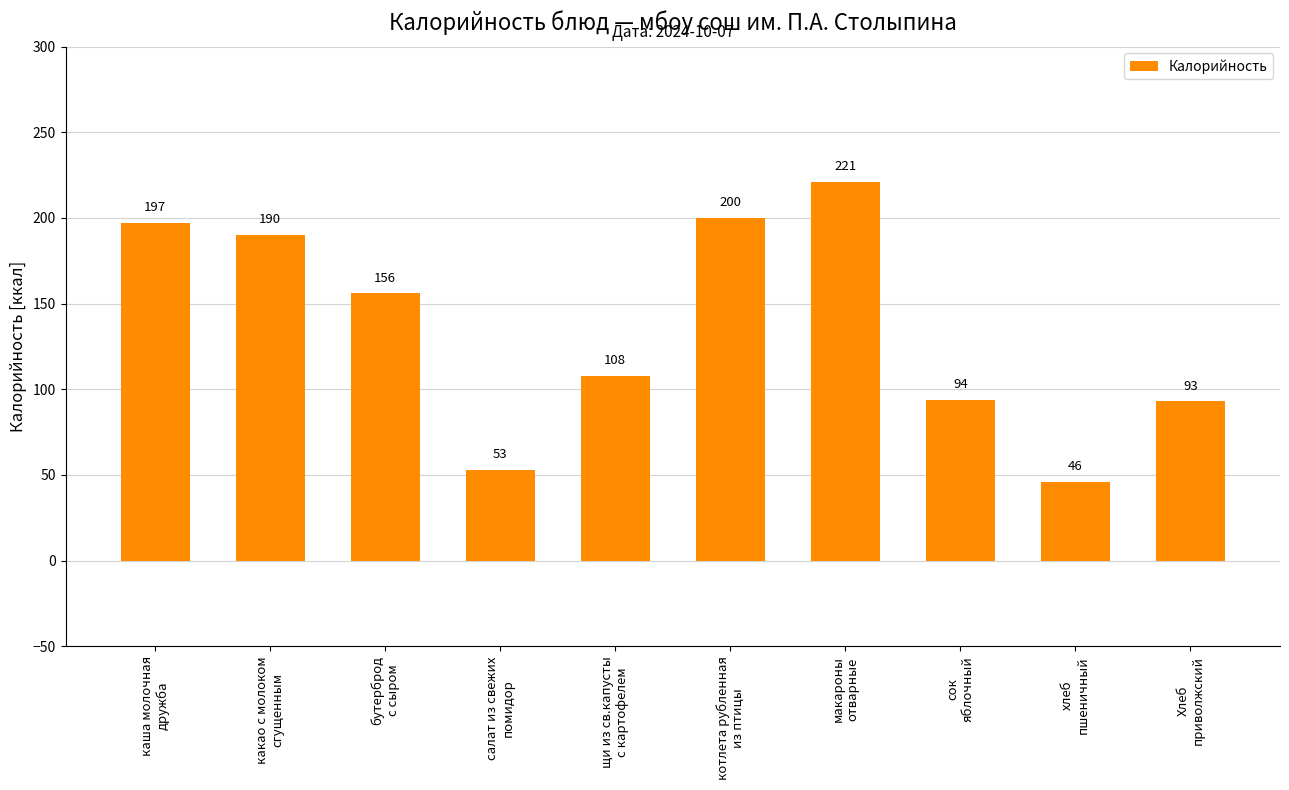

What is the difference between the values at каша молочная
дружба and сок
яблочный?

103